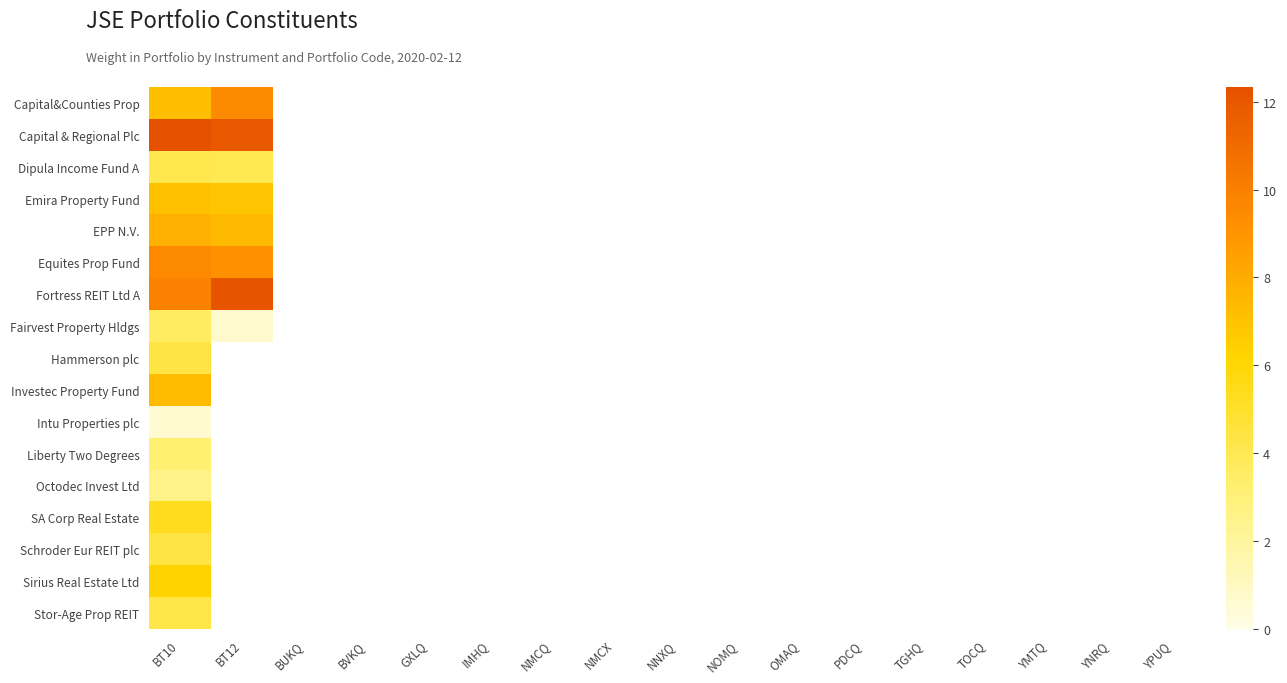

What is the minimum value for Schroder Eur REIT plc?

4.4